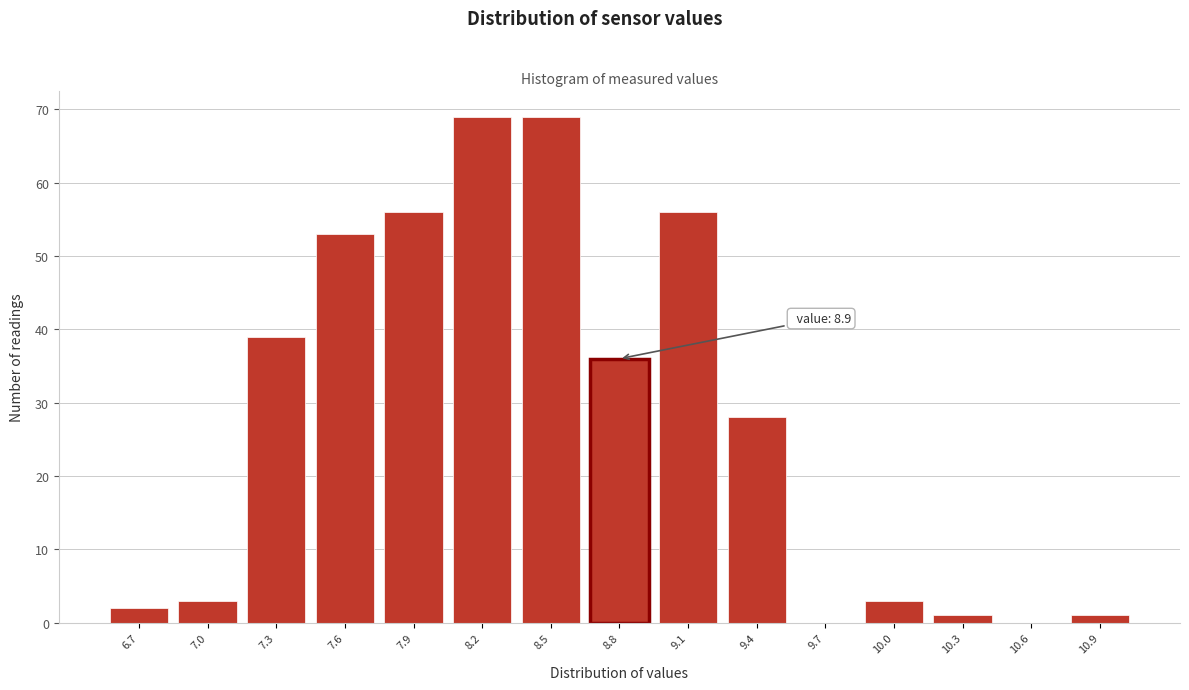

Reading right to left, list all the values displayed in this chart.

10.9=1	10.6=0	10.3=1	10.0=3	9.7=0	9.4=28	9.1=56	8.8=36	8.5=69	8.2=69	7.9=56	7.6=53	7.3=39	7.0=3	6.7=2